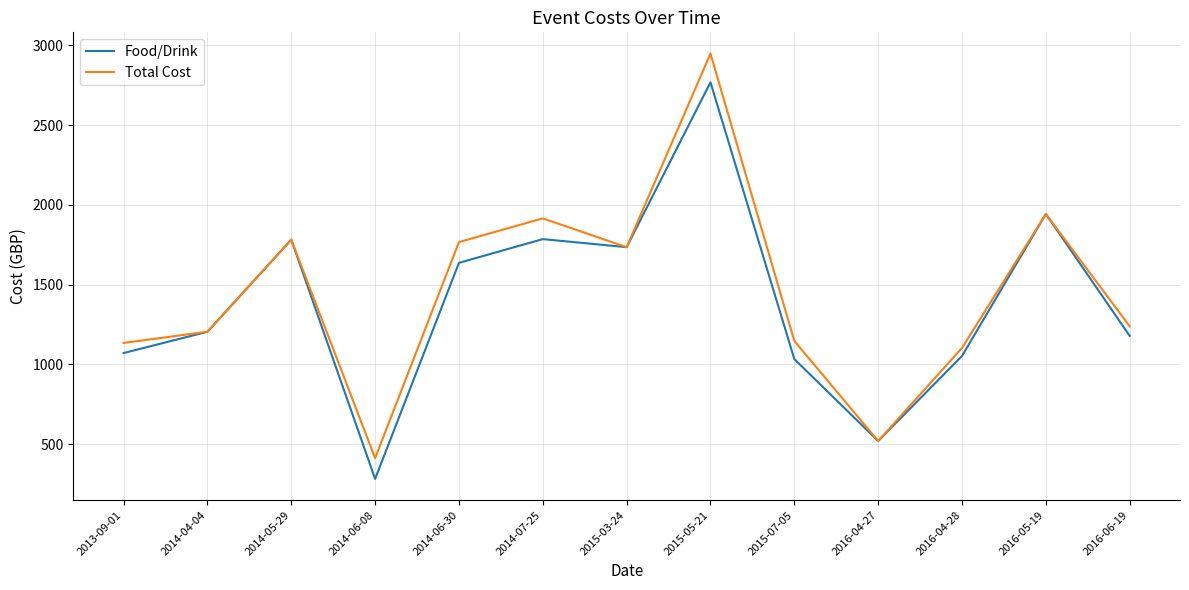

Rank the series by their maximum value, from highest to lowest.

Total Cost, Food/Drink